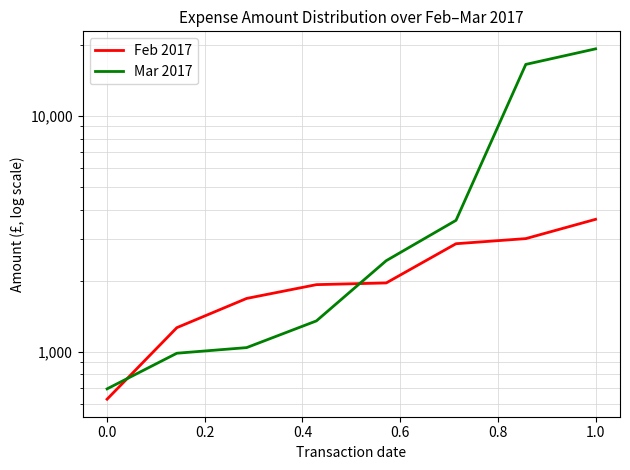

The Feb 2017 series shows 927.4 at 0.0. True or false?

False